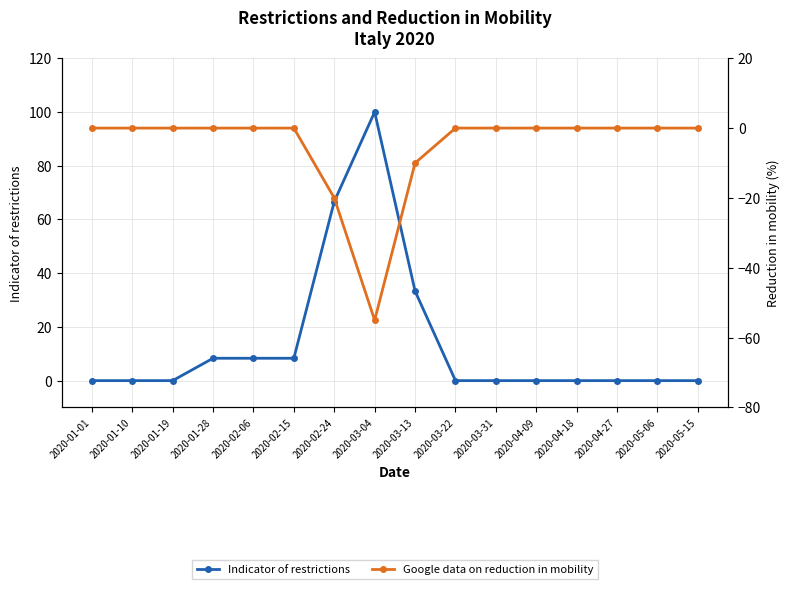

Reading left to right, extract all data points from this chart.

Indicator of restrictions: 0.0	0.0	0.0	8.3	8.3	8.3	66.7	100.0	33.3	0.0	0.0	0.0	0.0	0.0	0.0	0.0
Google data on reduction in mobility: 0.0	0.0	0.0	0.0	0.0	0.0	-20.0	-55.0	-10.0	0.0	0.0	0.0	0.0	0.0	0.0	0.0